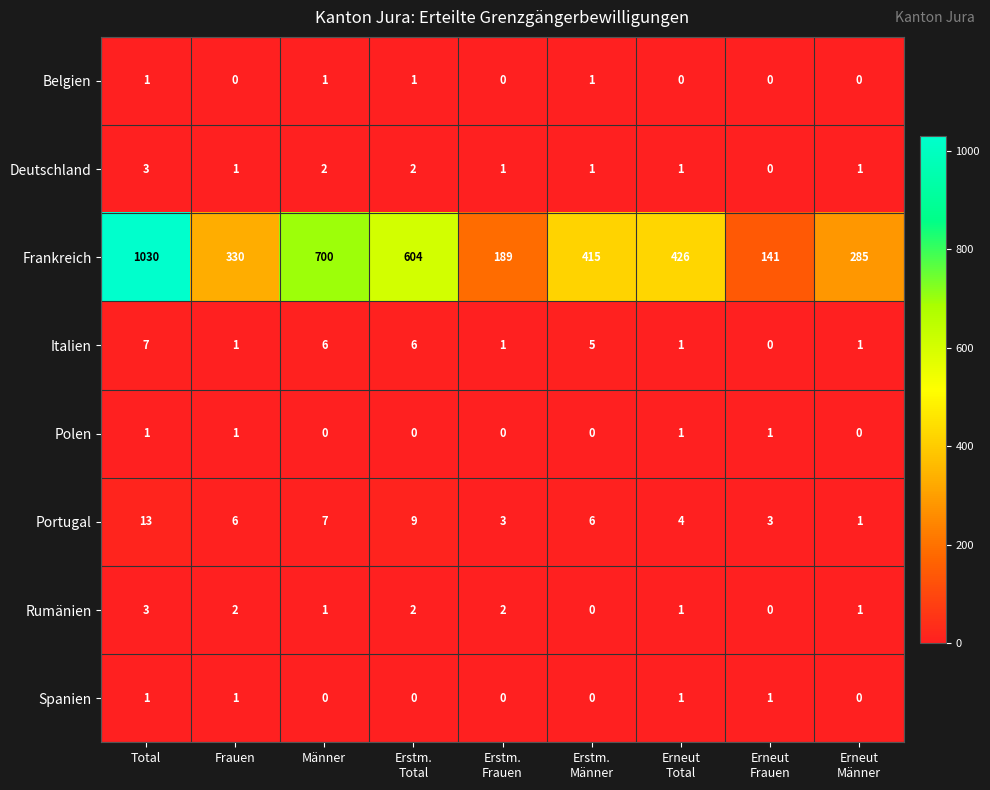

True or false: Spanien has a value of 1 at Total.

True